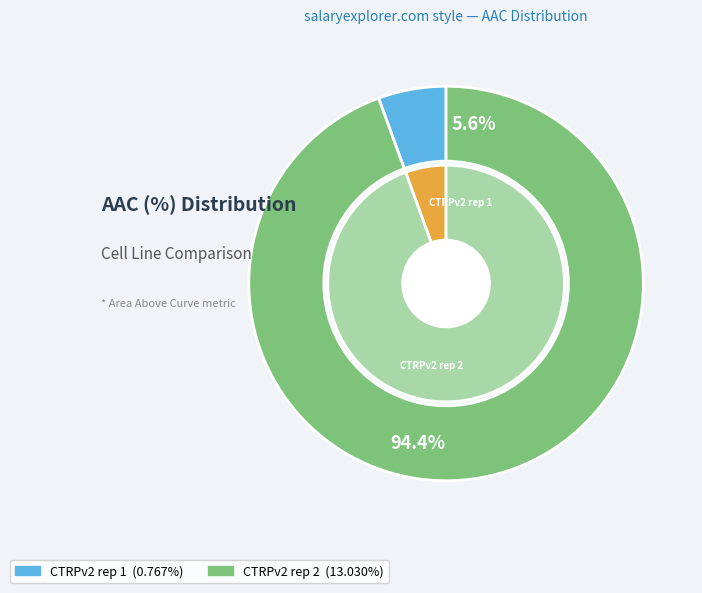

Does CTRPv2 rep 1 represent more than half of the total?

No